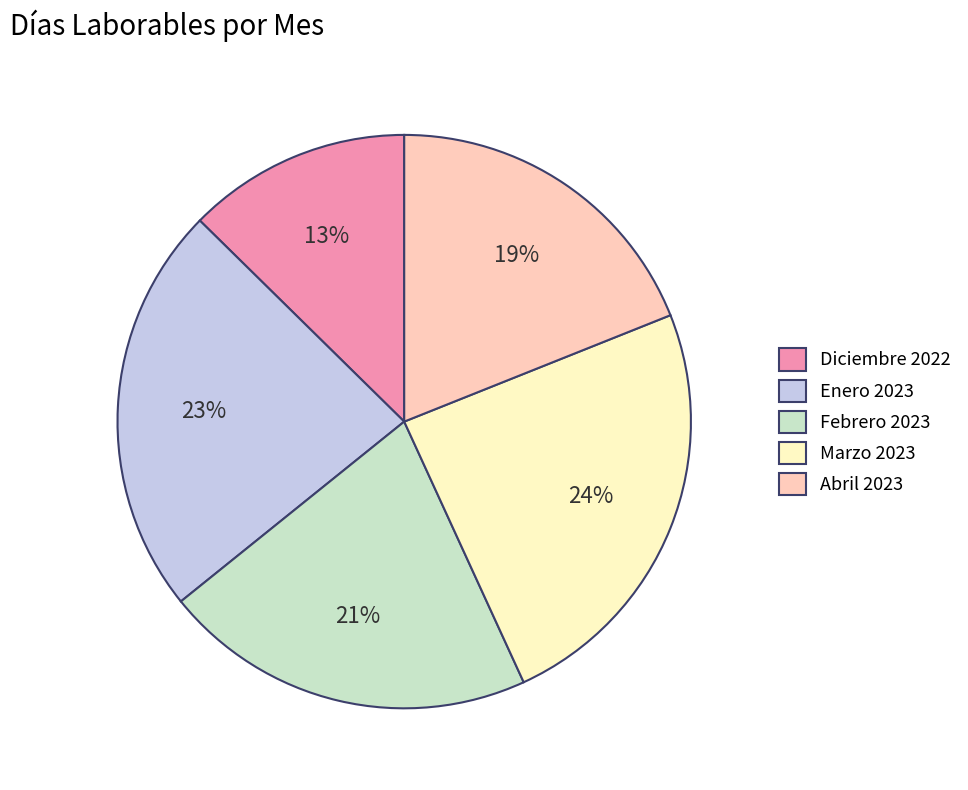

Is Febrero 2023 the majority of the pie?

No